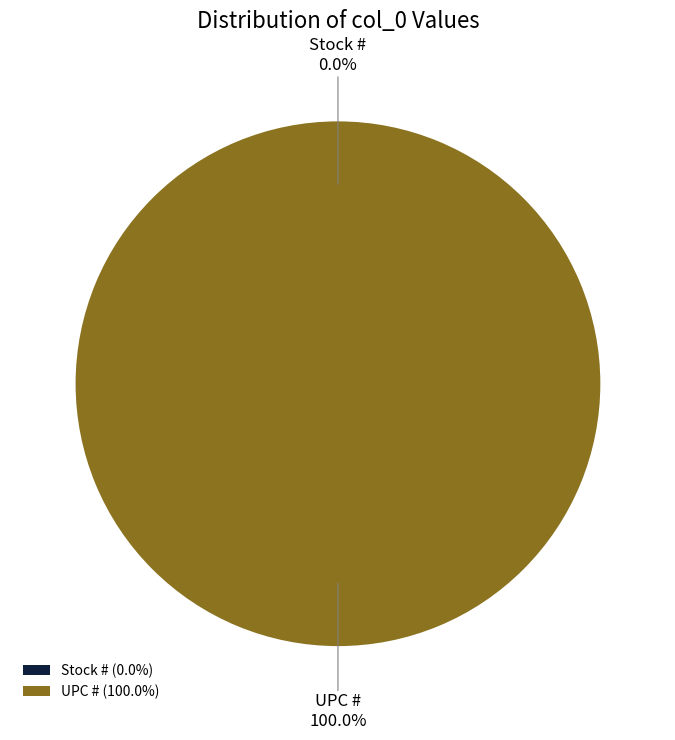

Is the sum of UPC # and Stock # greater than half?

Yes